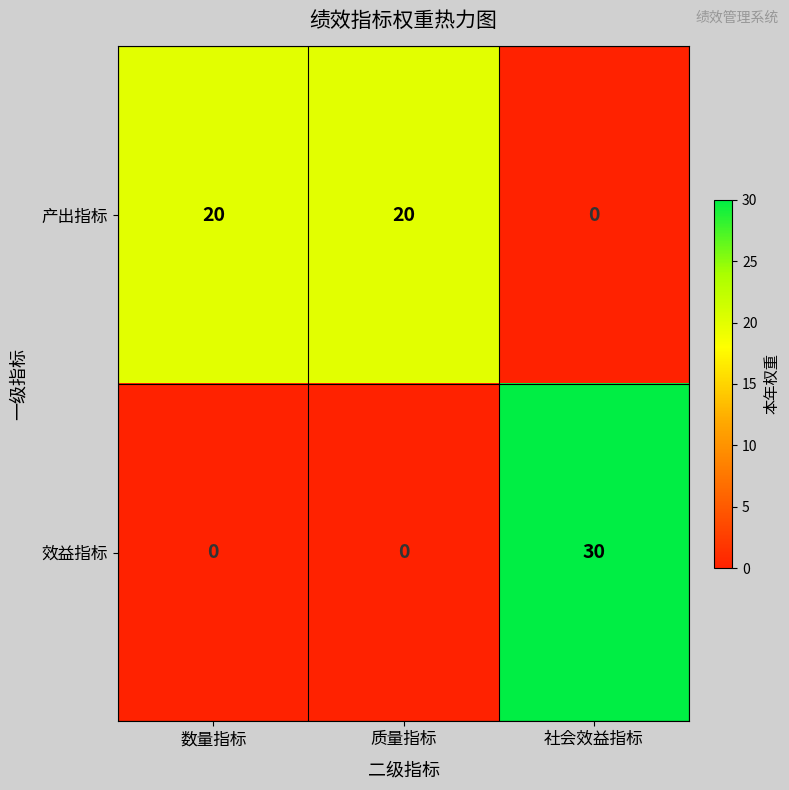

Rank the series at 社会效益指标 from highest to lowest value.

效益指标, 产出指标